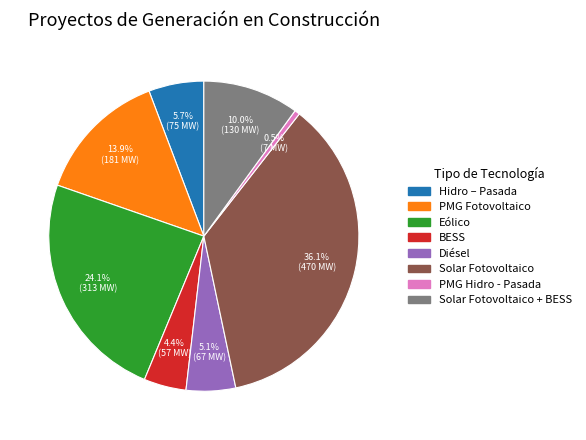

Does any single category account for the majority?

No